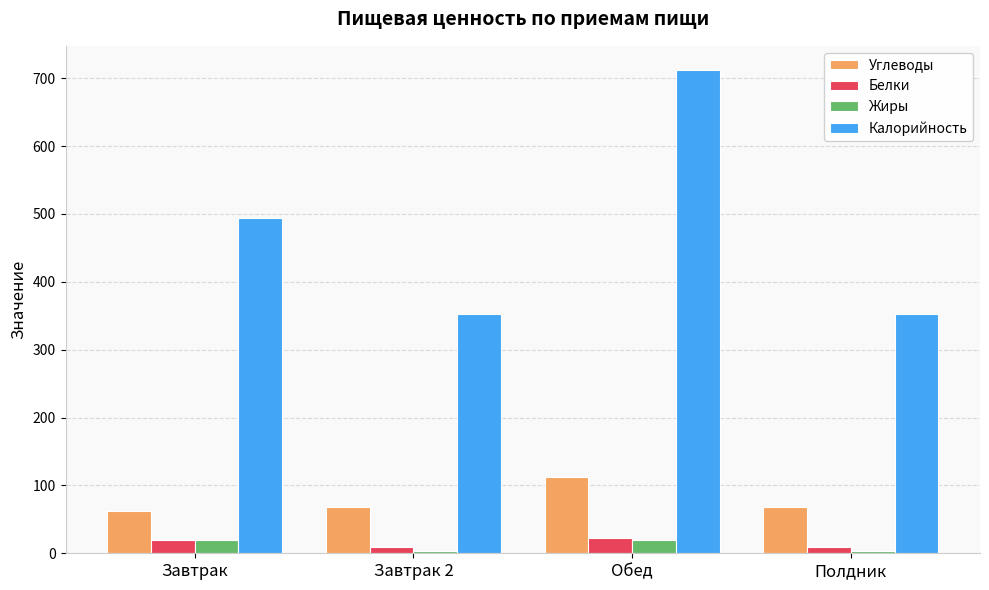

True or false: Калорийность has a value of 564 at Полдник.

False